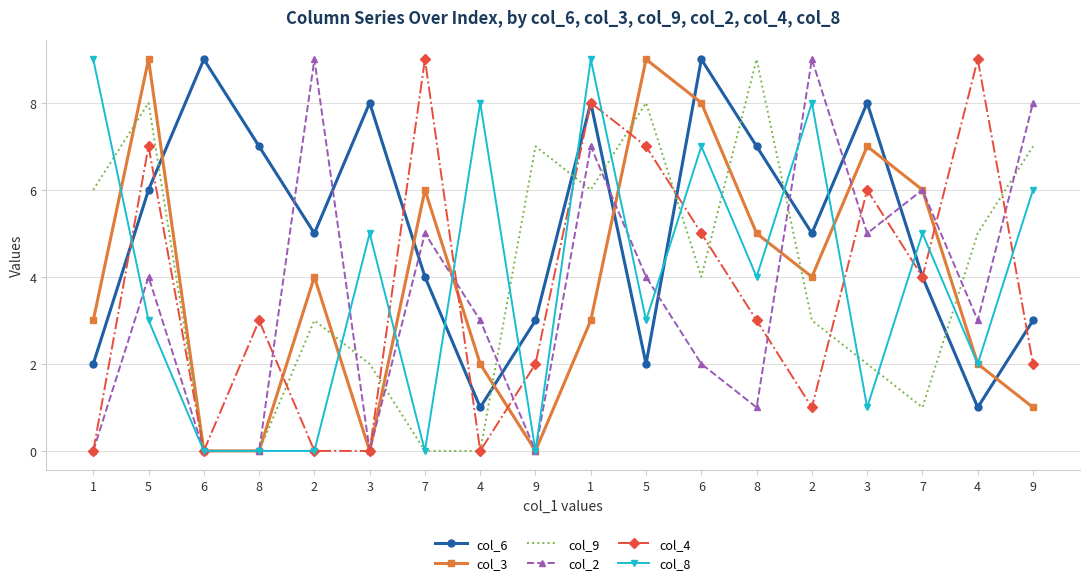

What are all the series names shown in the legend?

col_6, col_3, col_9, col_2, col_4, col_8